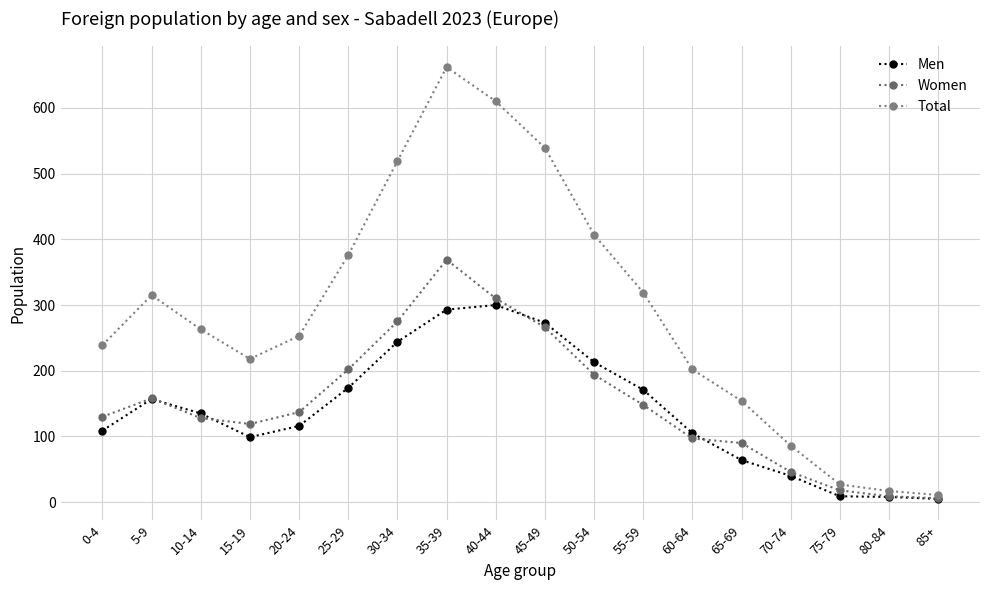

Is it true that Women equals 172 at 0-4?

False